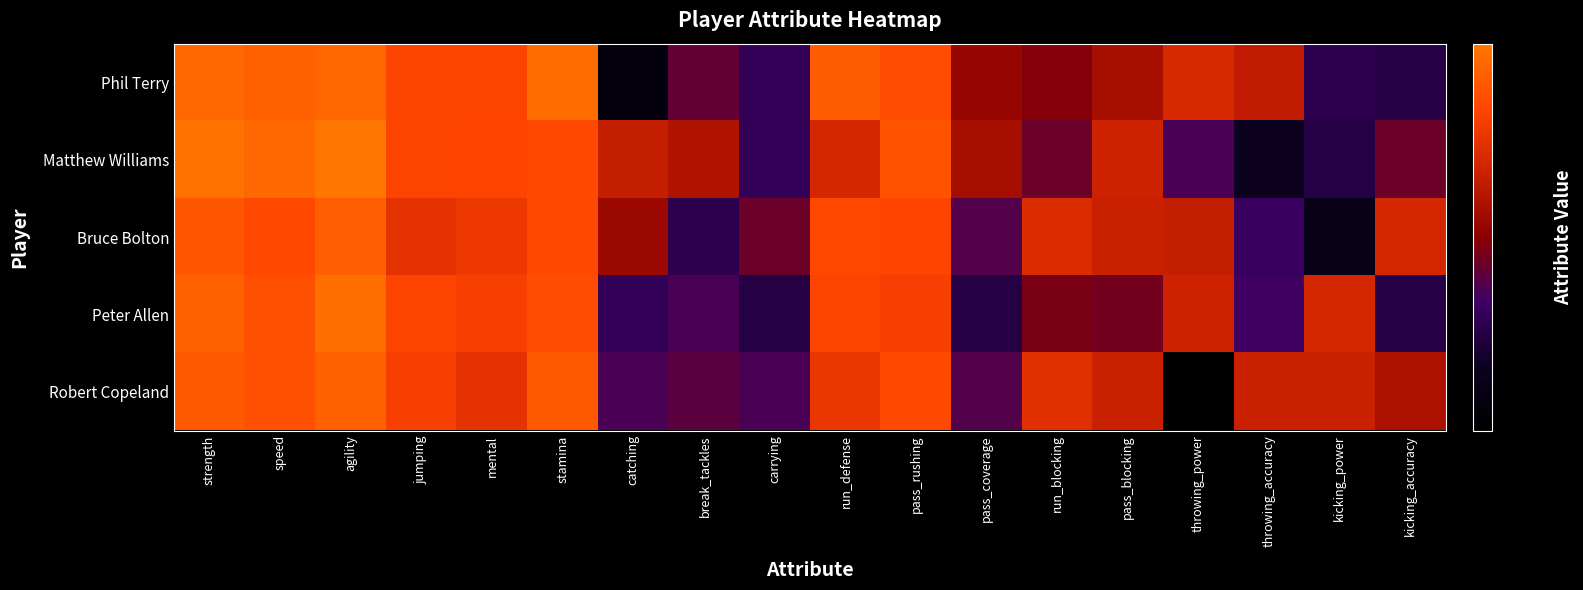

Reading left to right, transcribe all the data shown in this chart.

Phil Terry: strength=83	speed=80	agility=82	jumping=67	mental=67	stamina=85	catching=19	break_tackles=34	carrying=28	run_defense=77	pass_rushing=71	pass_coverage=41	run_blocking=38	pass_blocking=44	throwing_power=55	throwing_accuracy=49	kicking_power=27	kicking_accuracy=26
Matthew Williams: strength=87	speed=83	agility=90	jumping=67	mental=68	stamina=70	catching=50	break_tackles=46	carrying=28	run_defense=54	pass_rushing=74	pass_coverage=44	run_blocking=35	pass_blocking=52	throwing_power=31	throwing_accuracy=22	kicking_power=26	kicking_accuracy=35
Bruce Bolton: strength=75	speed=70	agility=79	jumping=59	mental=62	stamina=70	catching=42	break_tackles=27	carrying=35	run_defense=70	pass_rushing=68	pass_coverage=32	run_blocking=56	pass_blocking=51	throwing_power=50	throwing_accuracy=29	kicking_power=21	kicking_accuracy=54
Peter Allen: strength=80	speed=72	agility=86	jumping=67	mental=65	stamina=71	catching=28	break_tackles=31	carrying=26	run_defense=67	pass_rushing=65	pass_coverage=26	run_blocking=37	pass_blocking=36	throwing_power=52	throwing_accuracy=30	kicking_power=54	kicking_accuracy=26
Robert Copeland: strength=76	speed=72	agility=80	jumping=65	mental=59	stamina=76	catching=31	break_tackles=33	carrying=31	run_defense=61	pass_rushing=70	pass_coverage=32	run_blocking=58	pass_blocking=51	throwing_power=17	throwing_accuracy=51	kicking_power=51	kicking_accuracy=45